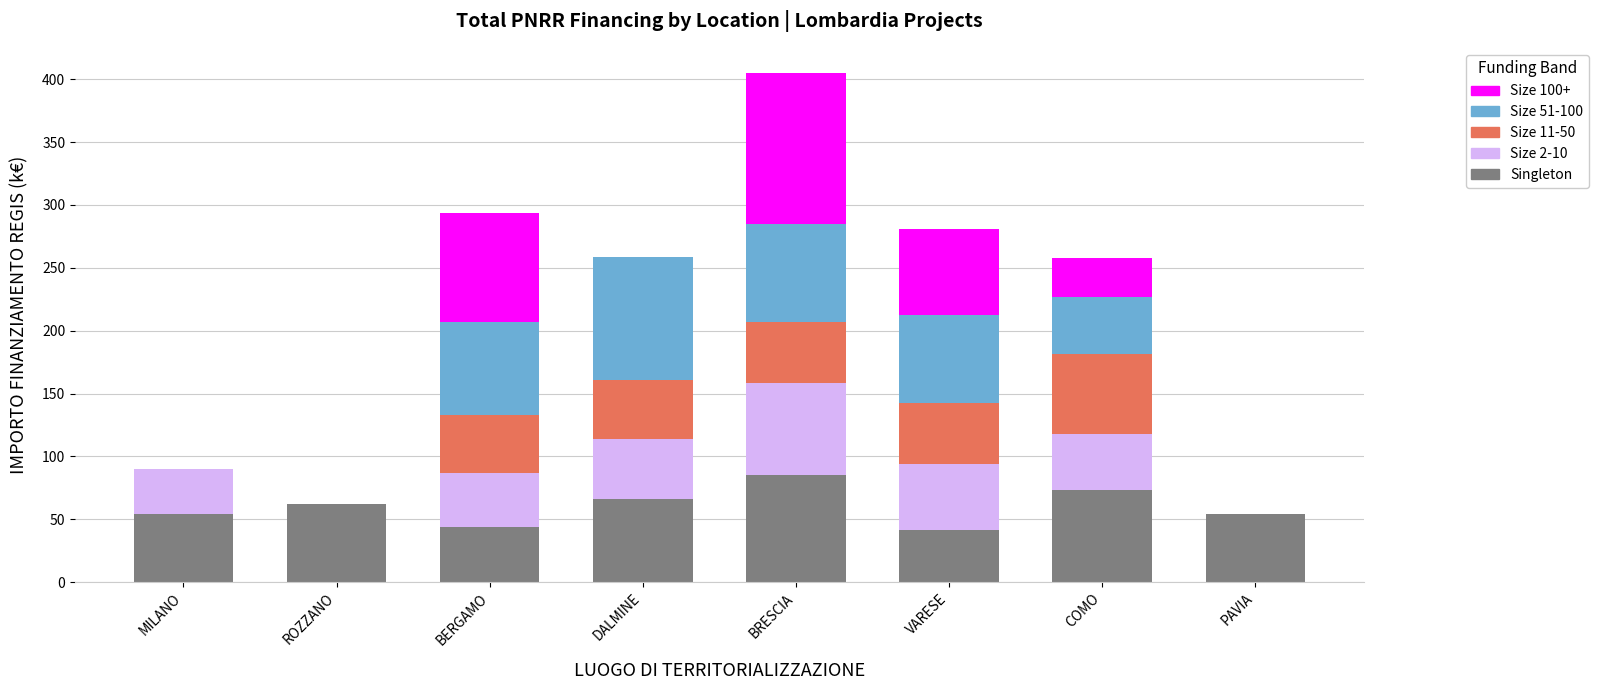

At which label does Singleton reach its peak?

BRESCIA